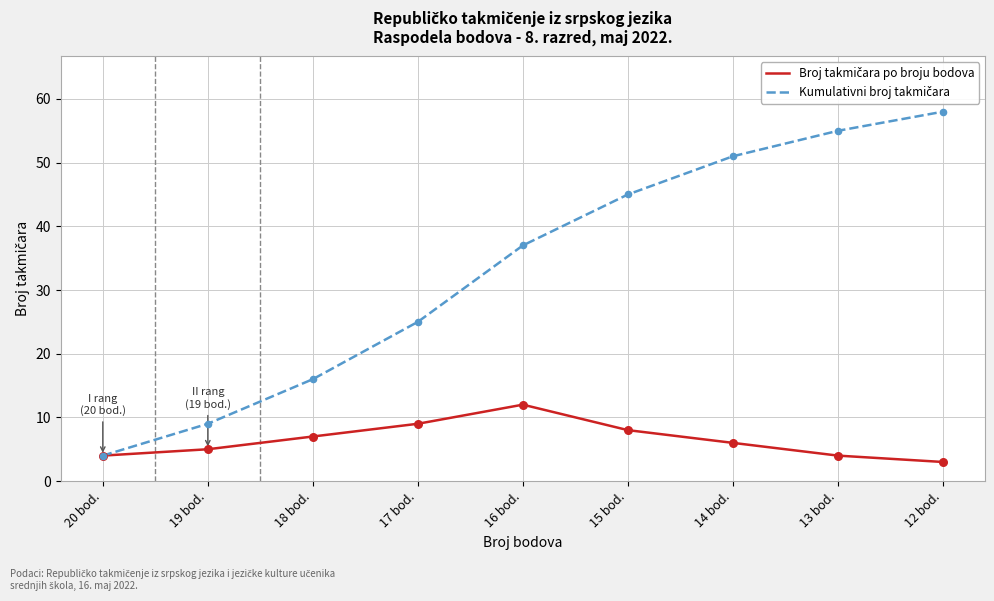

At how many categories does at least one series exceed 38?

4